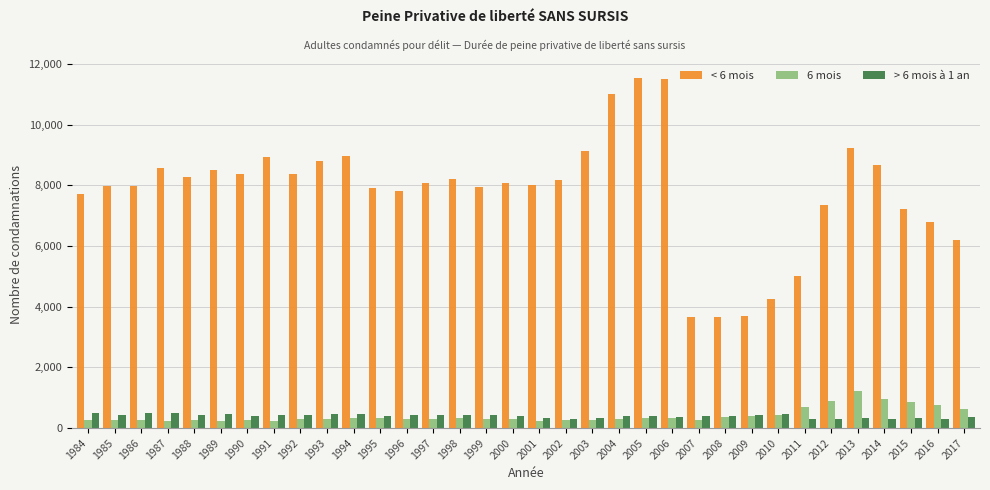

List the series in order of their peak value, lowest first.

> 6 mois à 1 an, 6 mois, < 6 mois